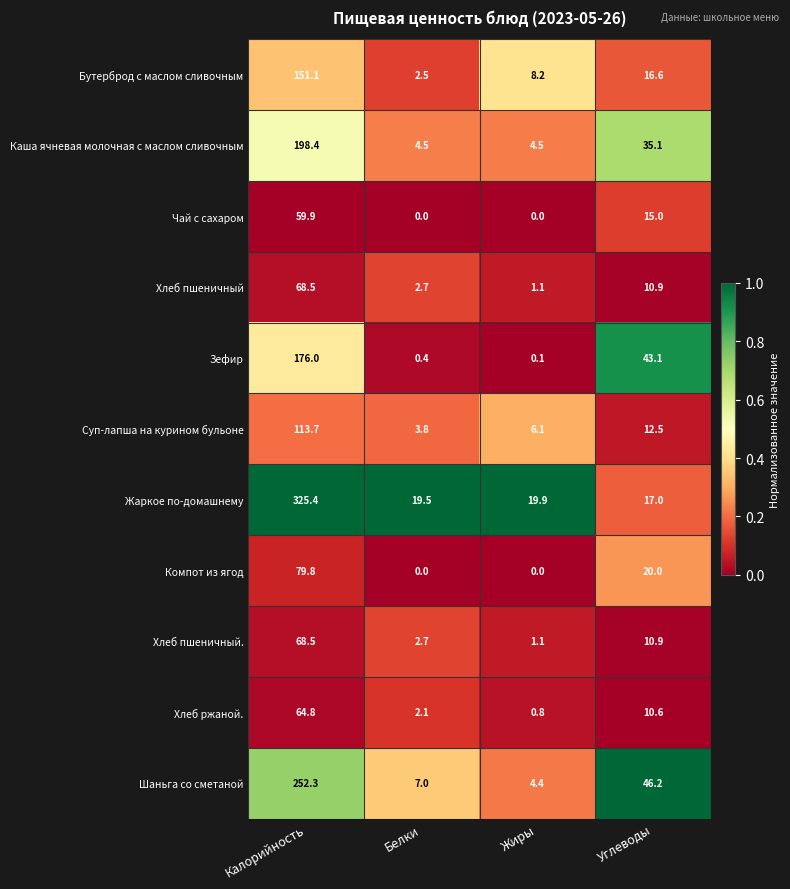

Which series has the widest spread of values?

Жаркое по-домашнему